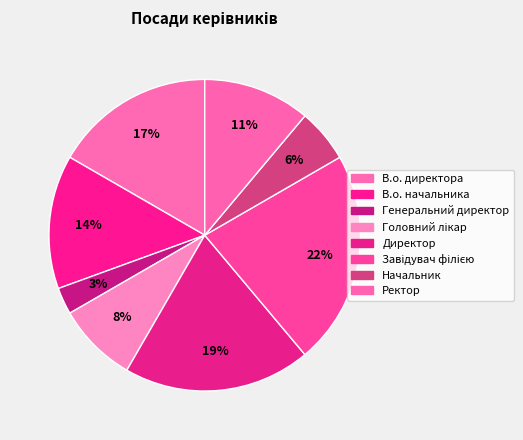

Count the number of slices in the pie.

8